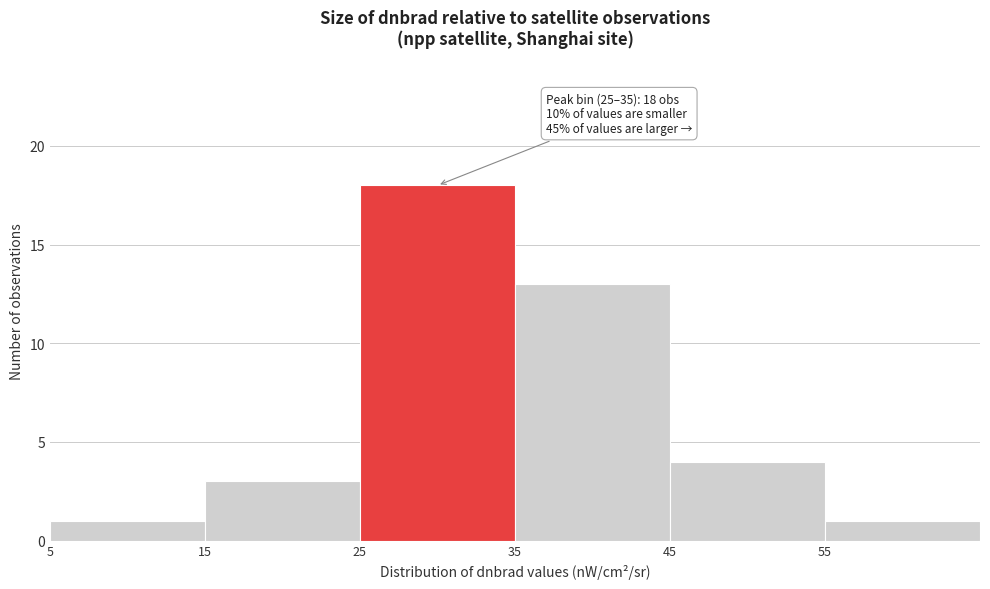

Over which range of the x-axis is the bar tallest?

25 to 35